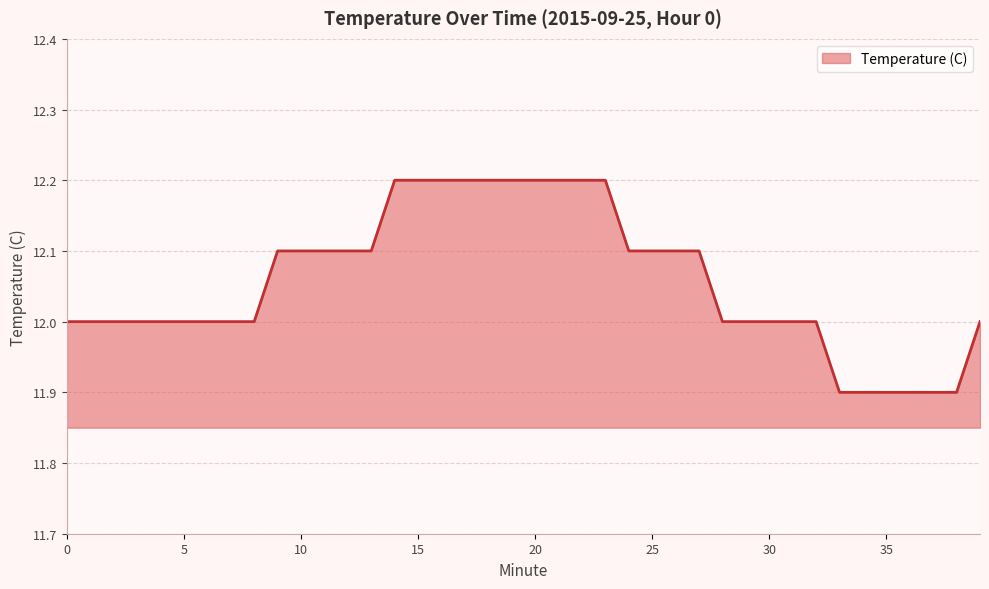

How many lines are shown in the chart?

1